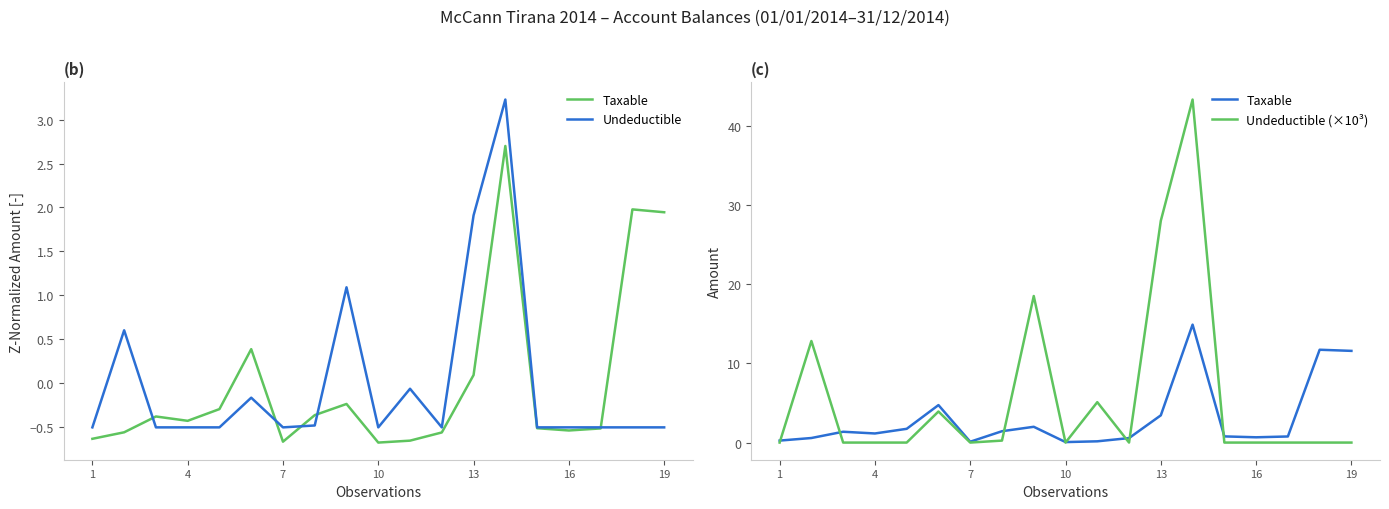

What is the value of the Taxable point at the 19th from the left?

11.6